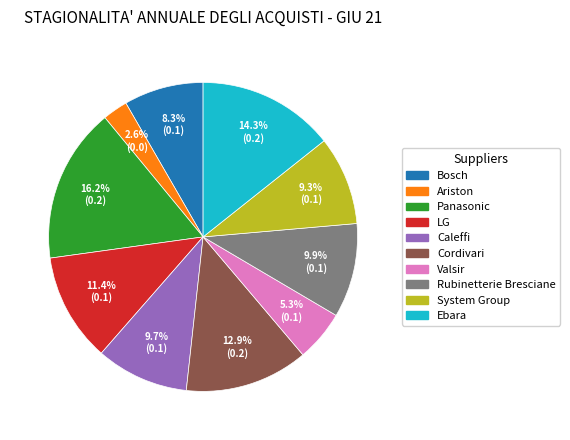

To the nearest percent, what percentage of the pie is LG?

11%